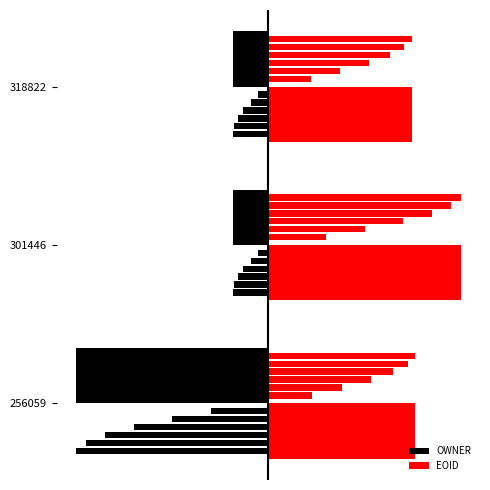

At how many categories does at least one series exceed 0?

3